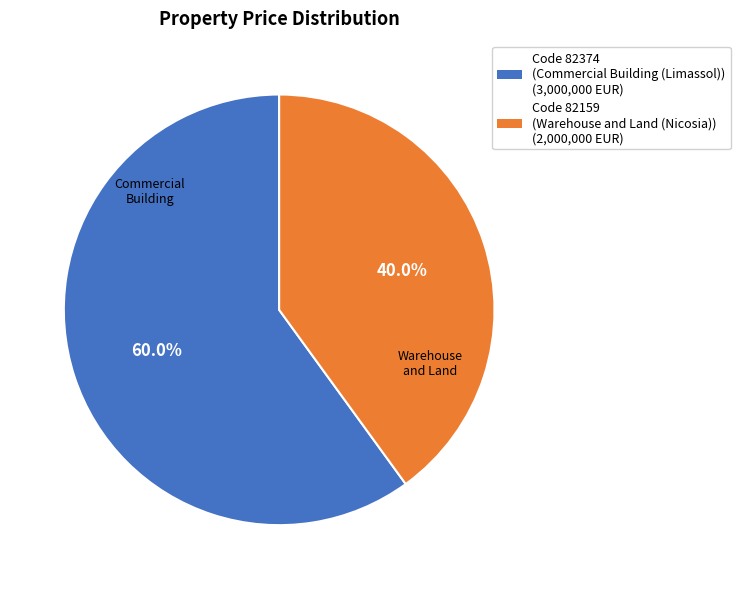

Is there a majority slice in this chart?

Yes